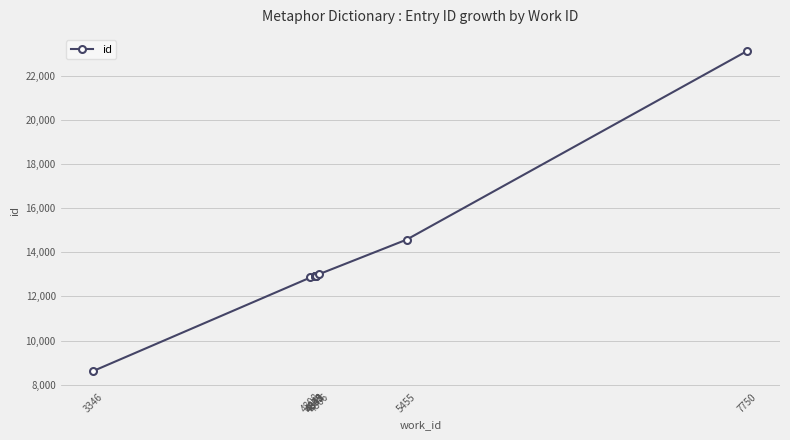

What is the difference between the second highest and minimum values?

5959